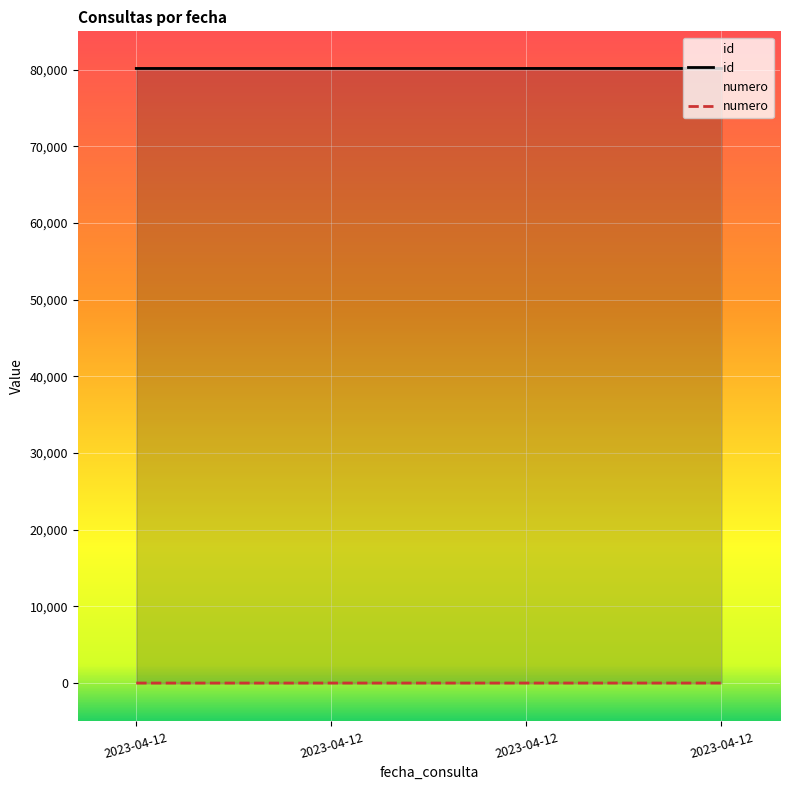

At which label is numero closest to 2?

2023-04-12